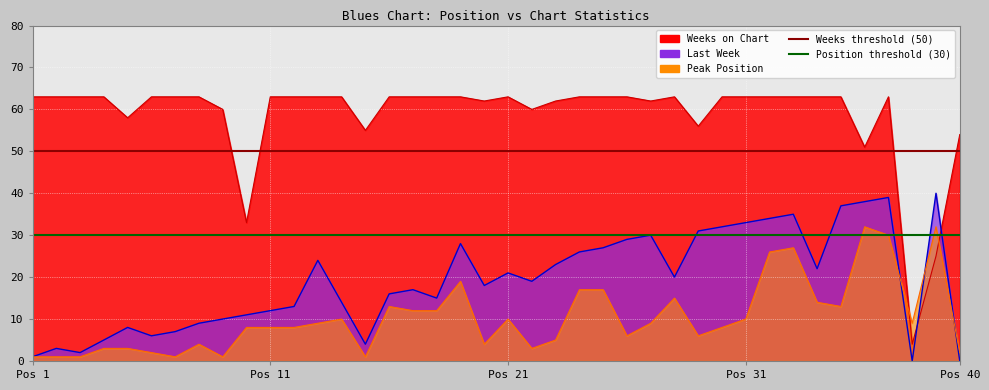

At how many categories does at least one series exceed 21?

39